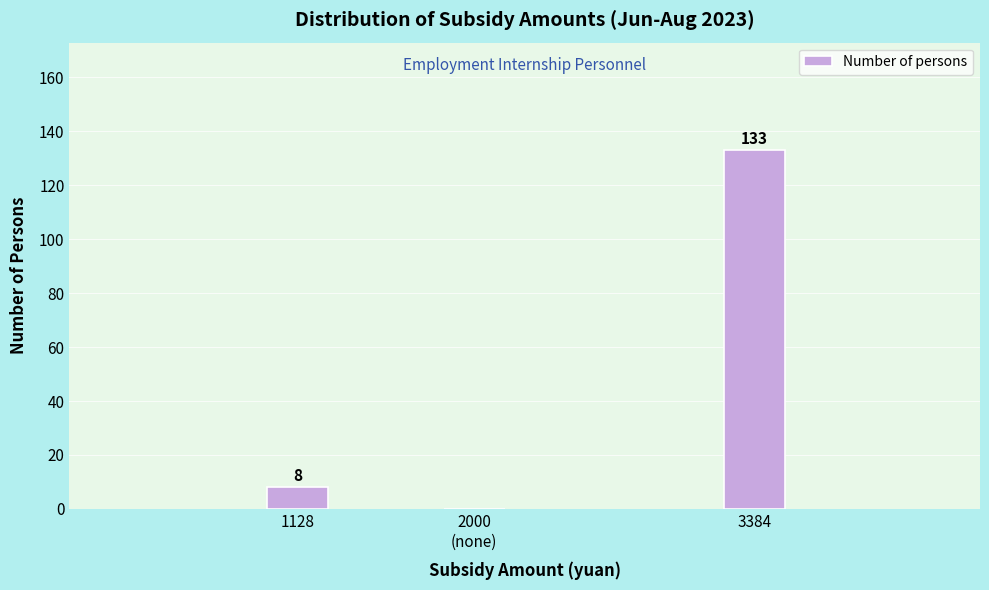

What is the change in value from 1128 to 3384?

+125